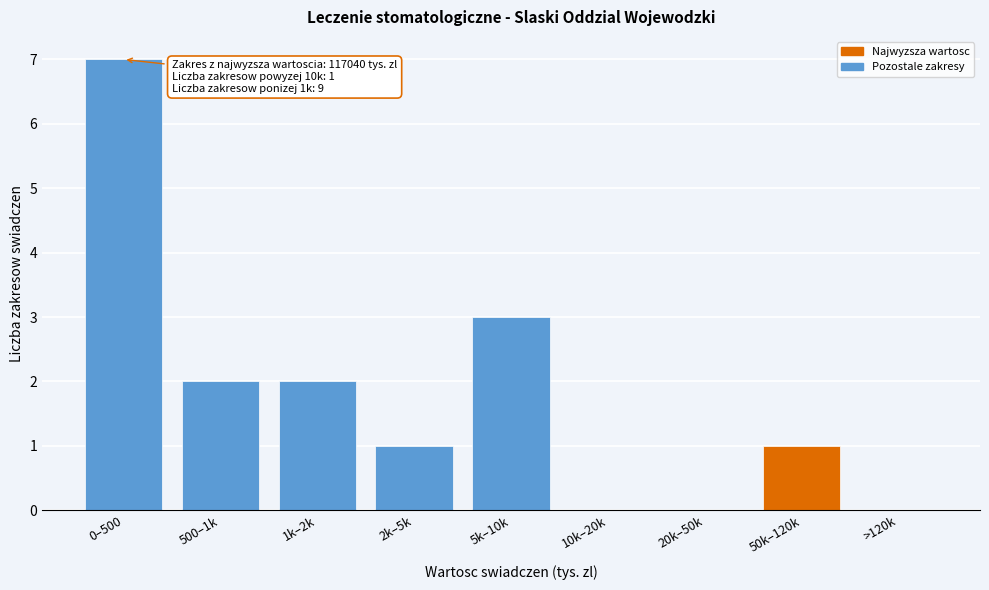

Reading left to right, transcribe all the data shown in this chart.

0–500=7	500–1k=2	1k–2k=2	2k–5k=1	5k–10k=3	10k–20k=0	20k–50k=0	50k–120k=1	>120k=0